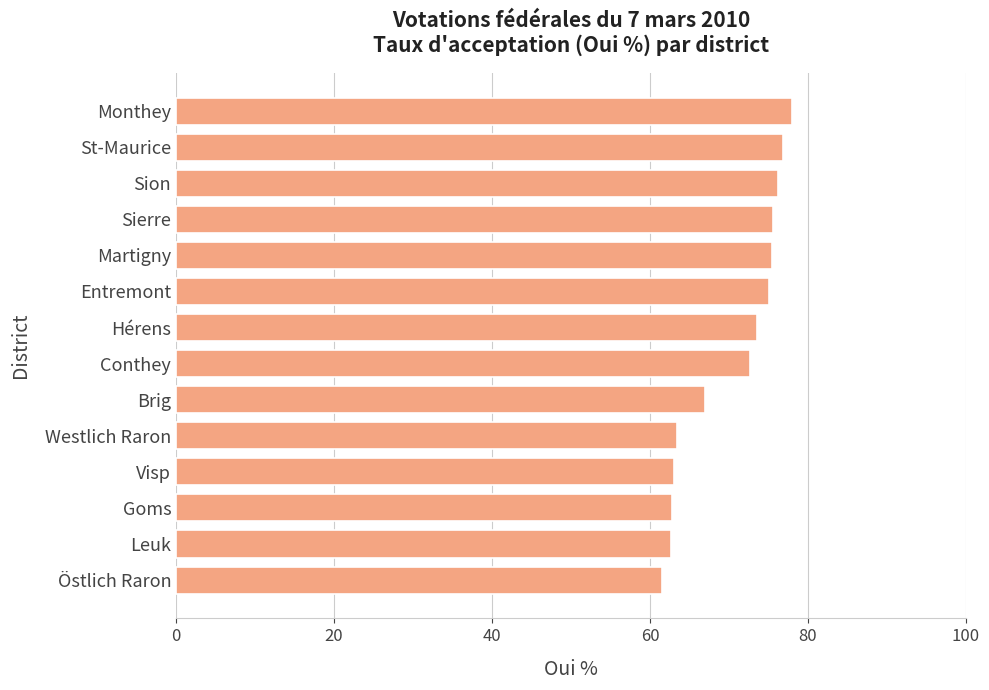

What value does the data have at Goms?

62.8